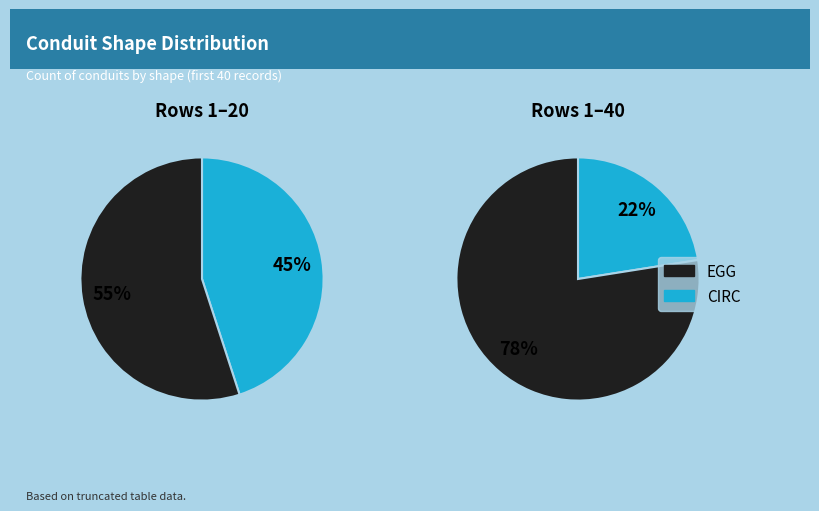

What is the change in value from CIRC to EGG?

+22